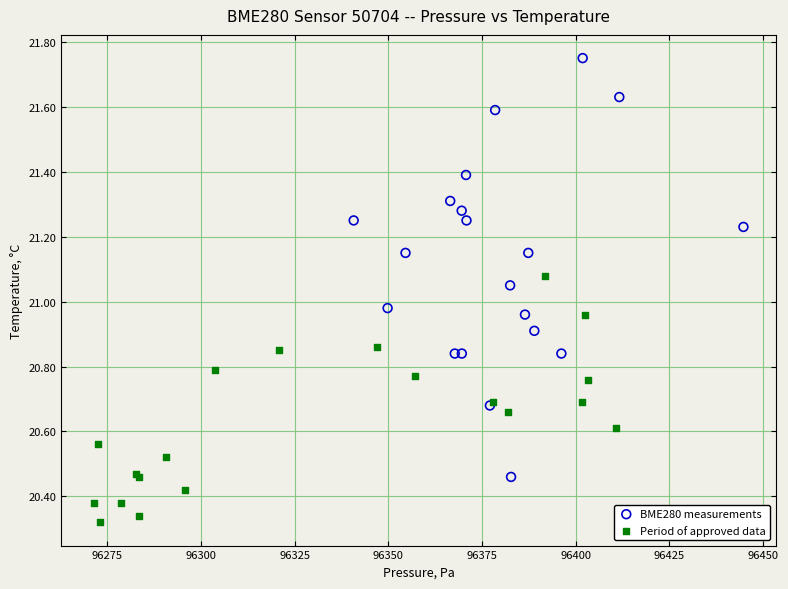

Which series has the widest spread of Y values?

BME280 measurements